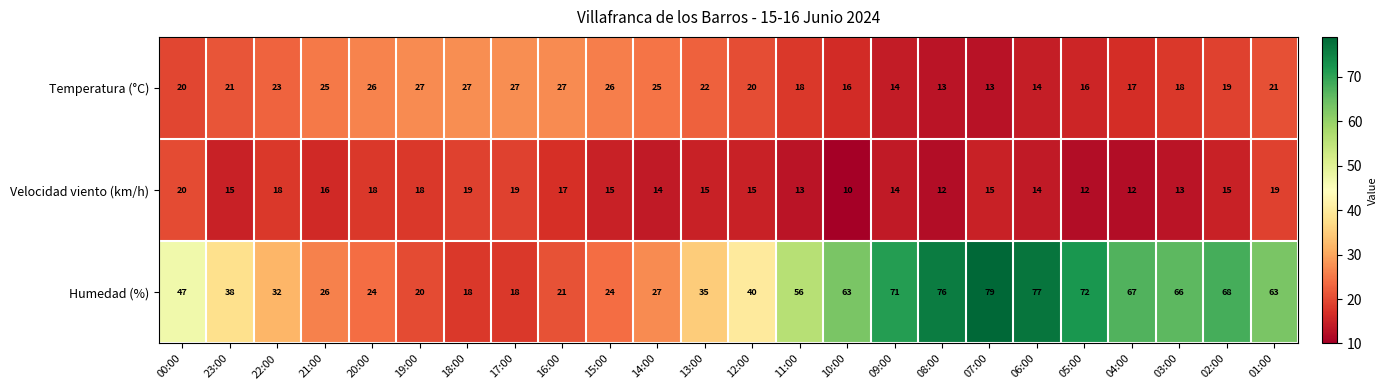

At how many categories does at least one series exceed 75?

3